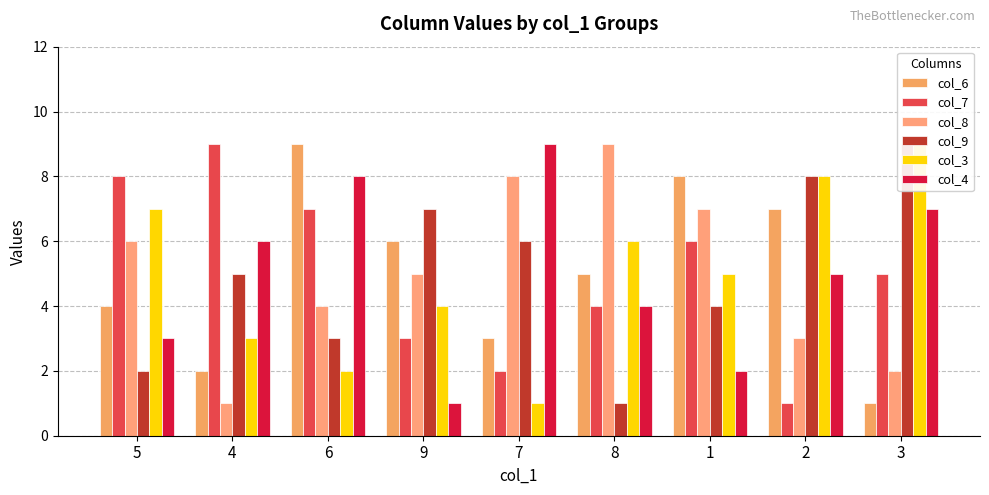

What is the lowest value of the col_4 series?

1